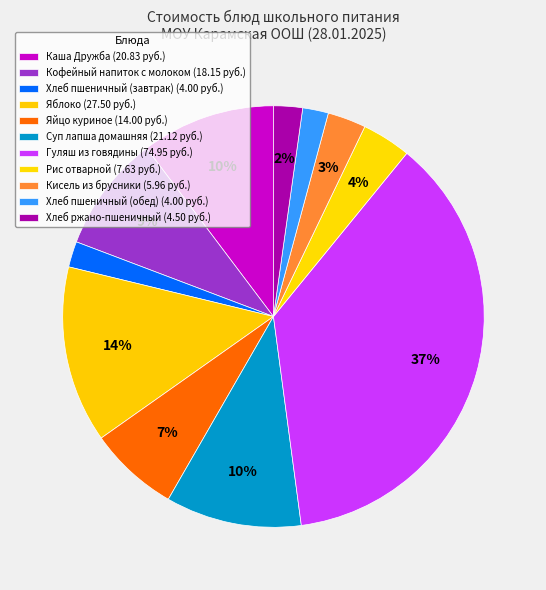

What percentage is the Яйцо куриное slice, to the nearest percent?

7%